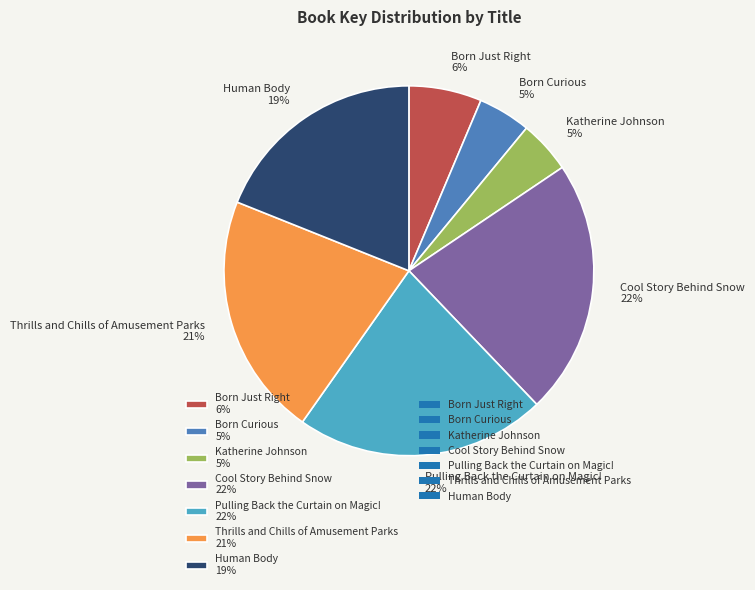

To the nearest percent, what is the combined percentage of Human Body 19% and Pulling Back the Curtain on Magic! 22%?

41%